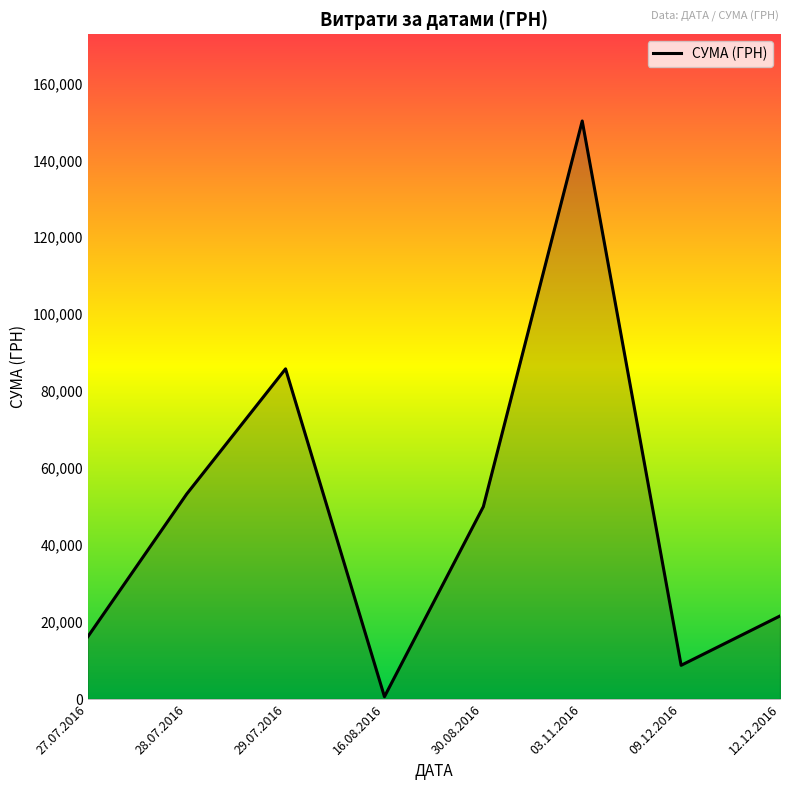

Reading left to right, what are all the values shown in this chart?

27.07.2016=16184.0	28.07.2016=53272.4	29.07.2016=85804.2	16.08.2016=609.0	30.08.2016=49993.0	03.11.2016=150216.7	09.12.2016=8760.0	12.12.2016=21581.0